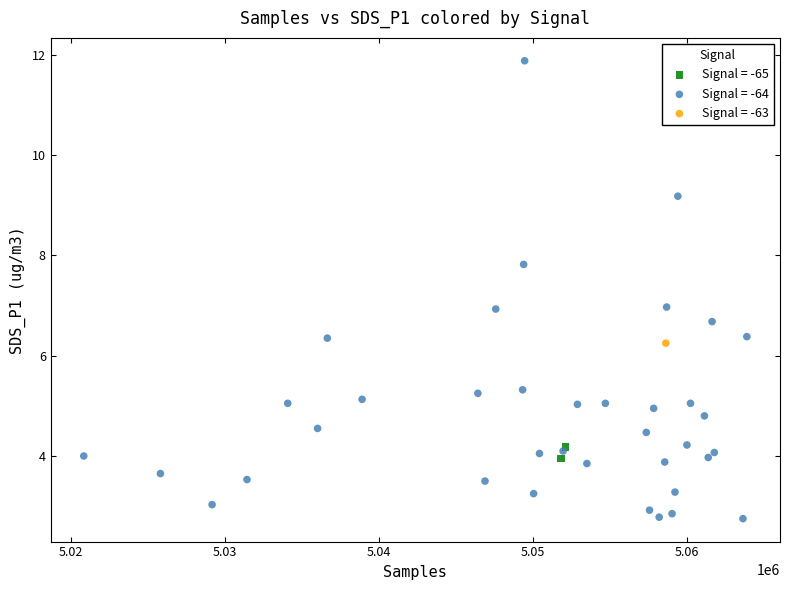

What are all the series names shown in the legend?

Signal = -65, Signal = -64, Signal = -63